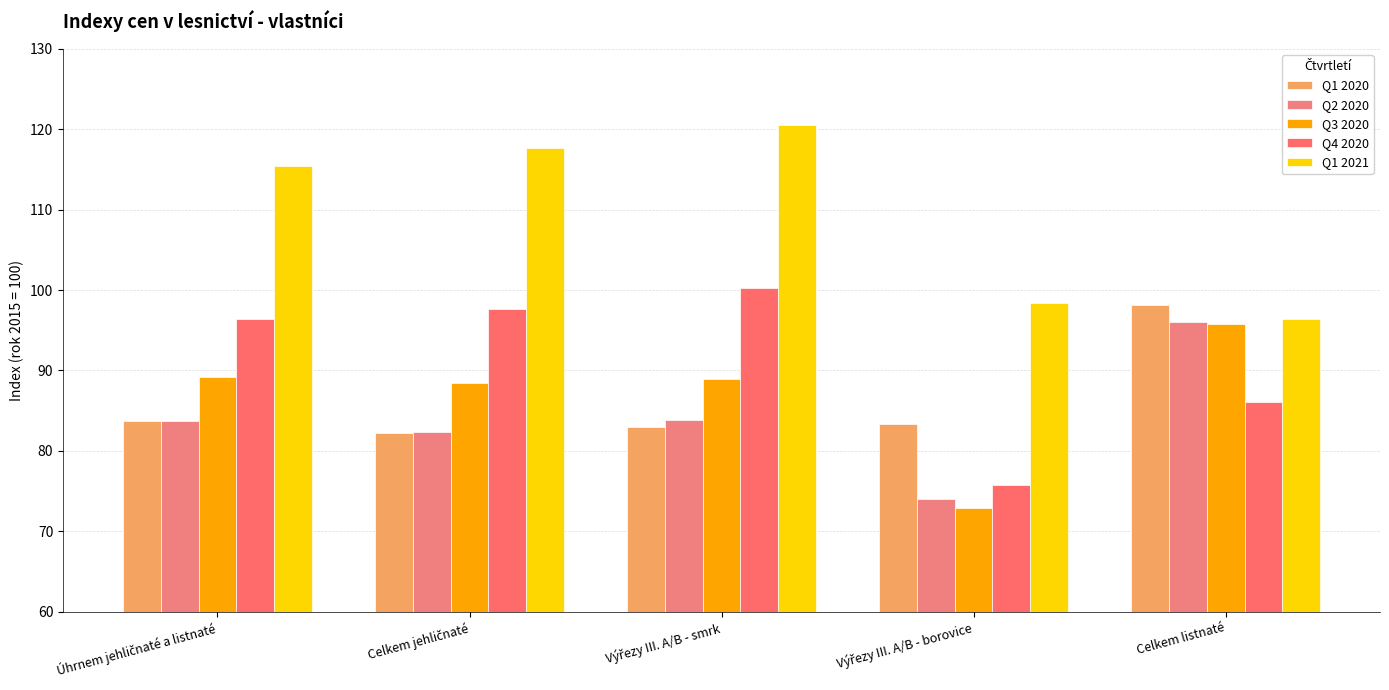

Count the number of categories in the chart.

5